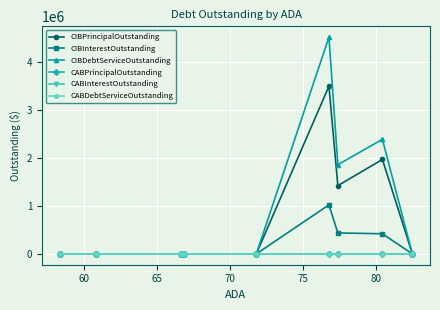

What is the difference between the maximum and minimum values in the CIBInterestOutstanding series?

1020143.8